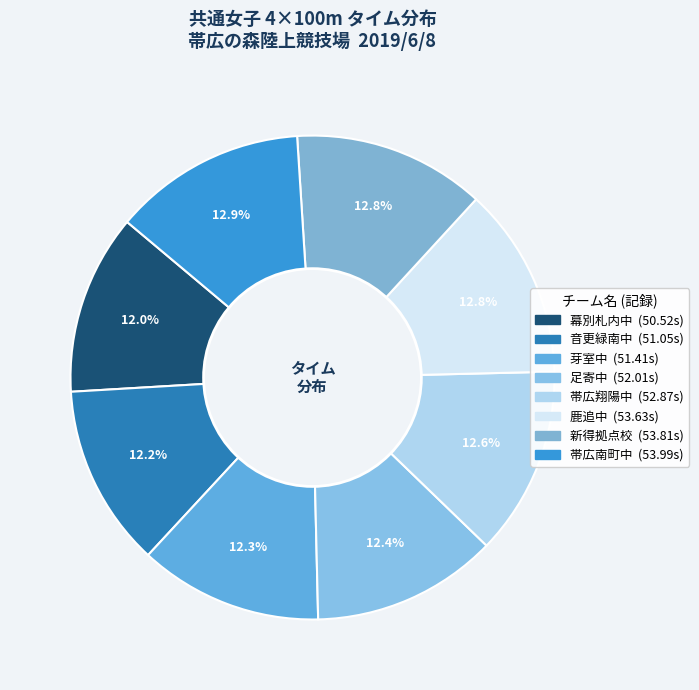

To the nearest percent, what is the difference between the largest and smallest slice percentages?

1%